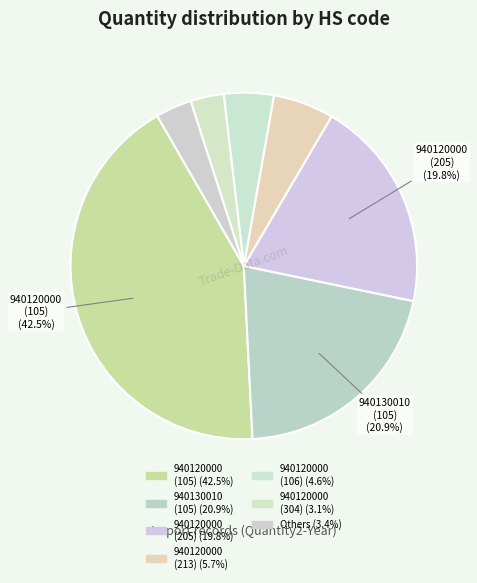

How many segments does this pie chart have?

7